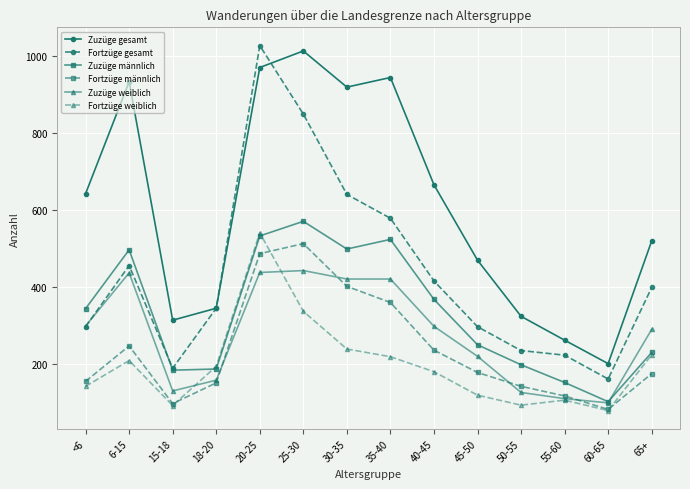

Which series has the largest total across all categories?

Zuzüge gesamt